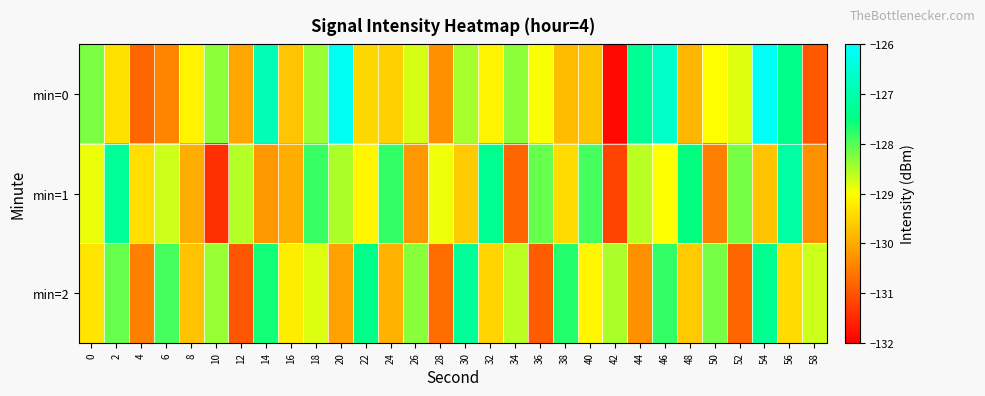

Which has a higher value, 24 or 26?

26